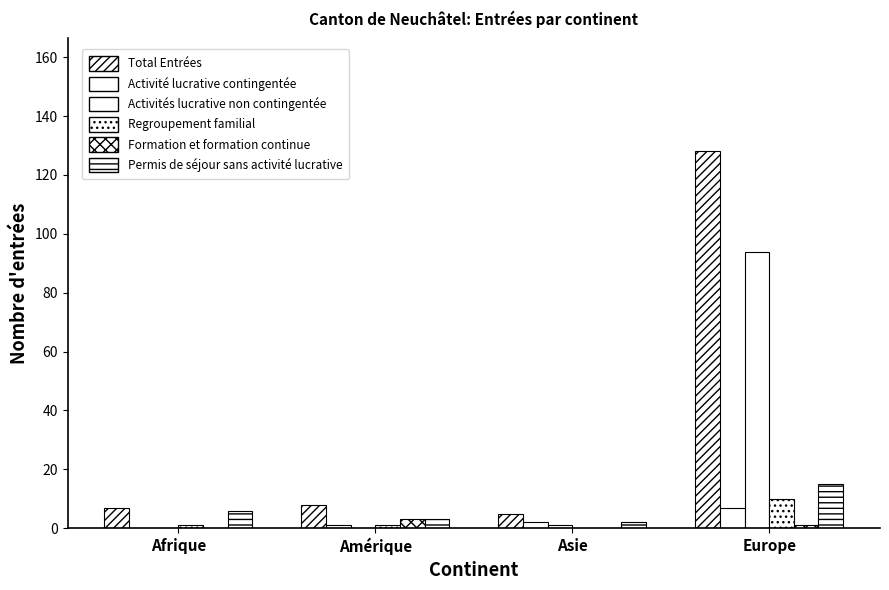

Which category has the lowest value across all series?

Afrique